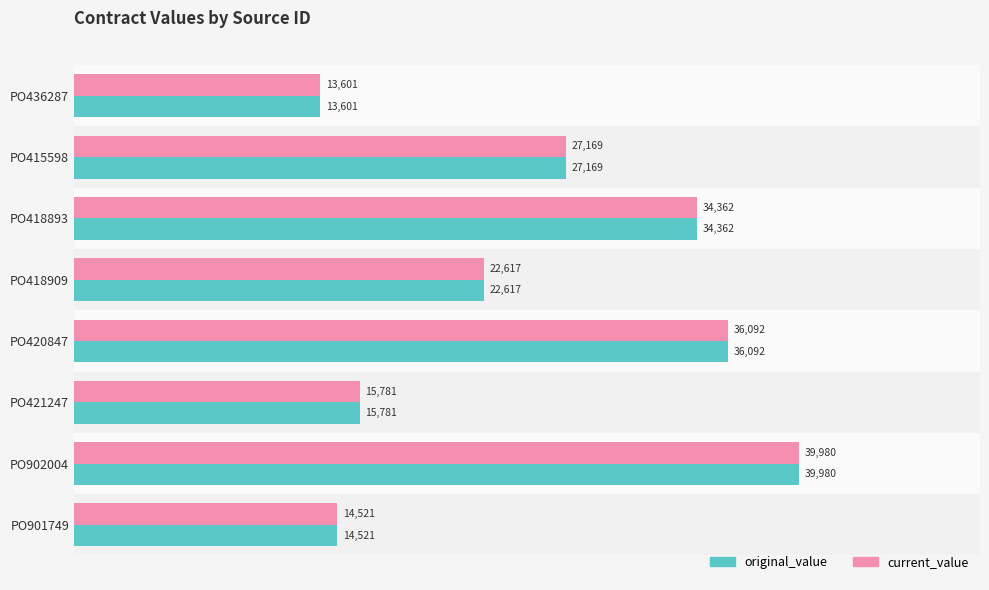

Count the number of categories in the chart.

8